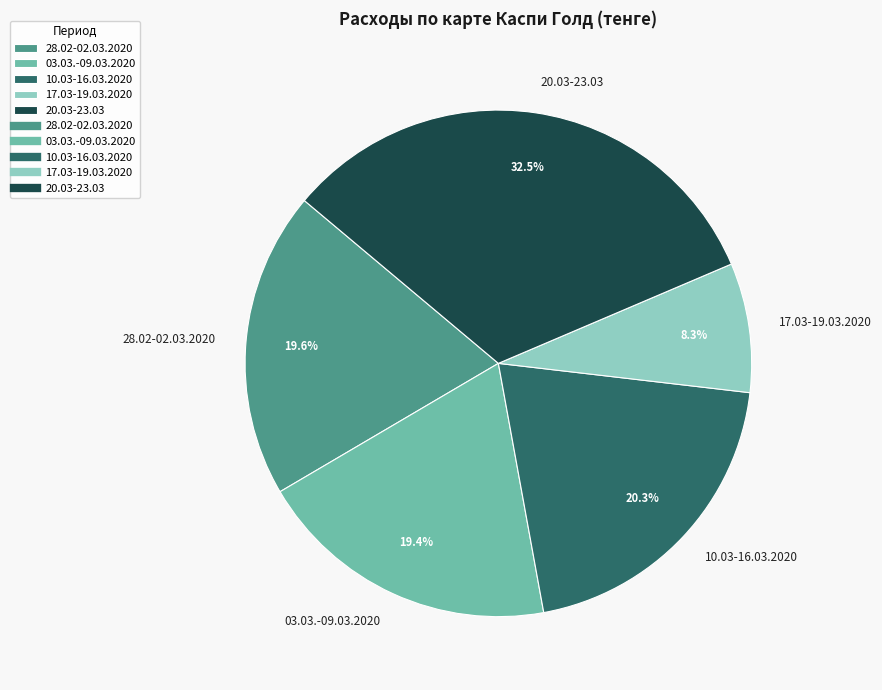

The 28.02-02.03.2020 slice represents 20% of the pie. True or false?

True